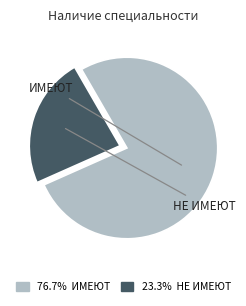

Is there any slice that represents more than half of the pie?

Yes